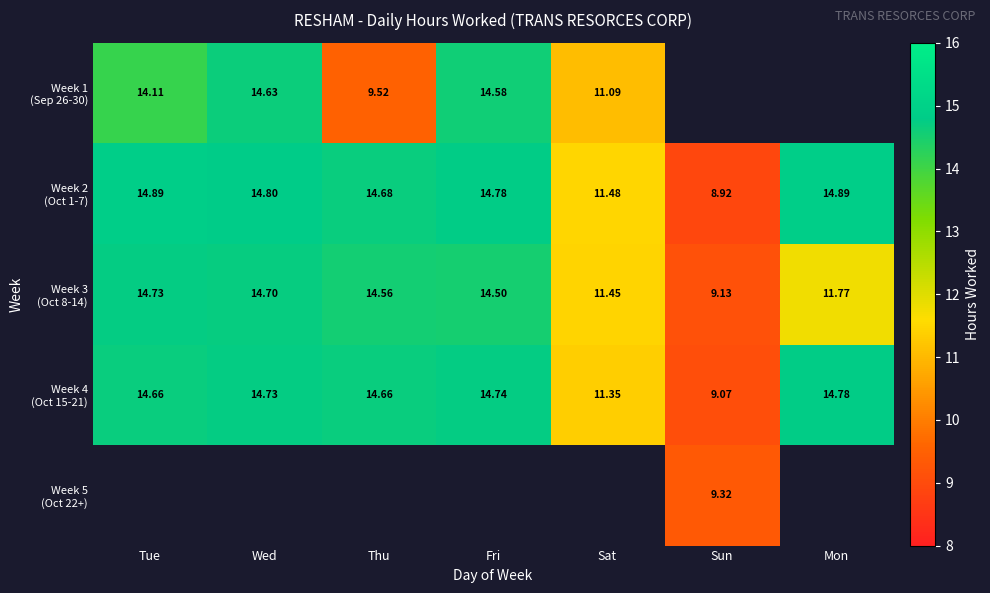

At which label is Week 1 (Sep 26-30) closest to 12?

Sat